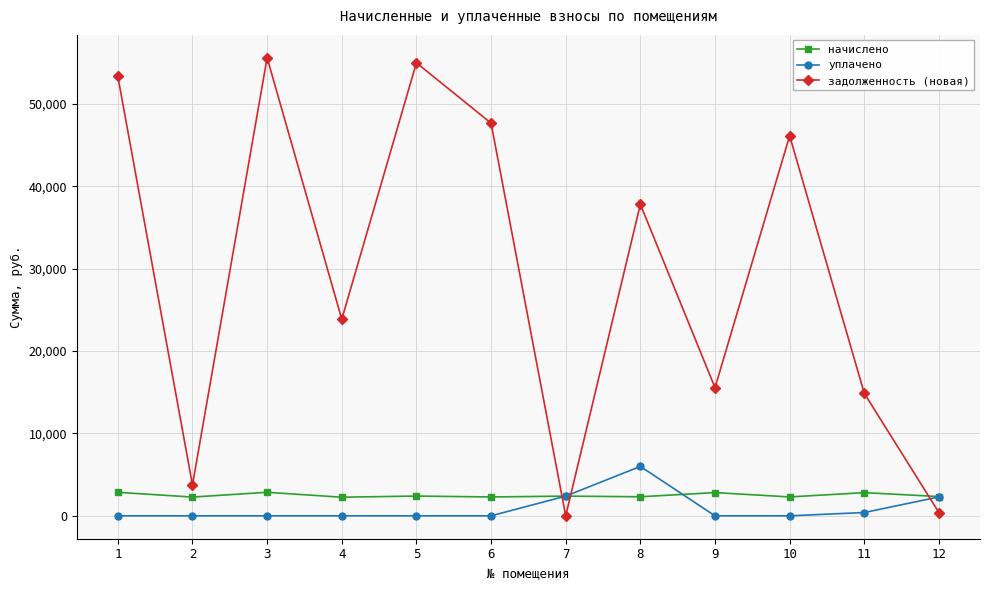

Which series has the largest range (max minus min)?

задолженность (новая)